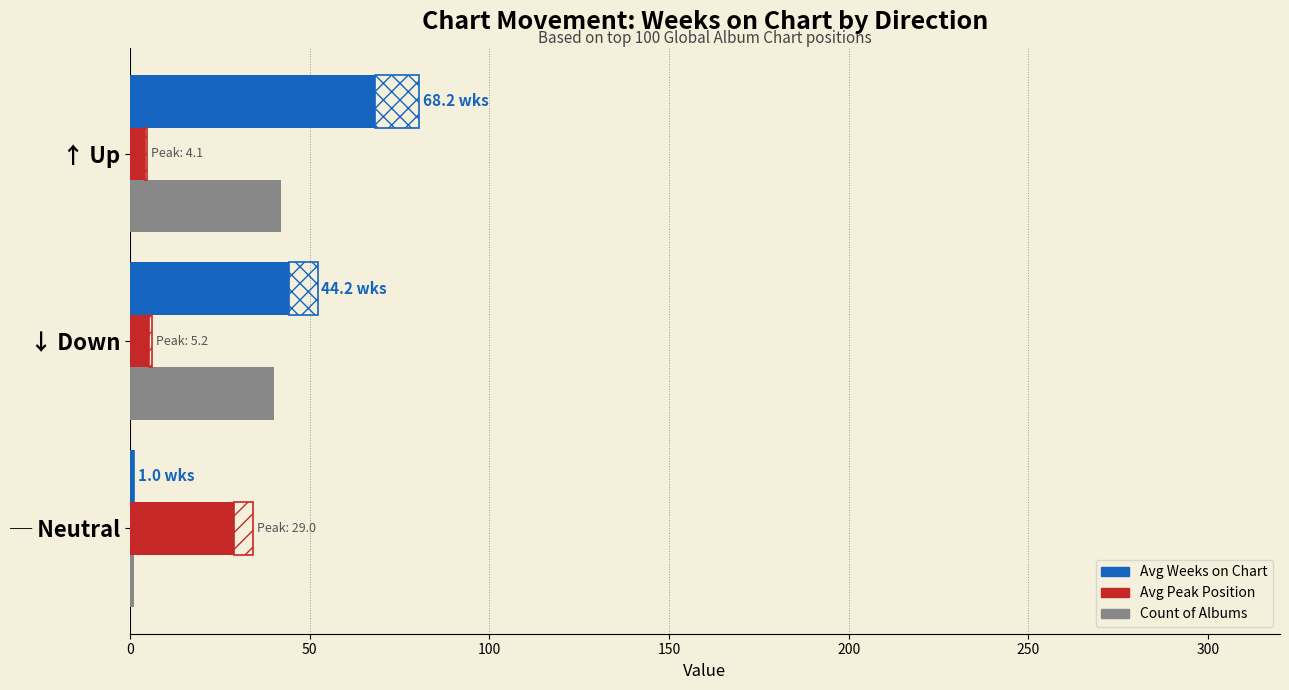

Is the value of Avg Weeks on Chart at ↓ Down greater than the value of Count of Albums at ↑ Up?

Yes